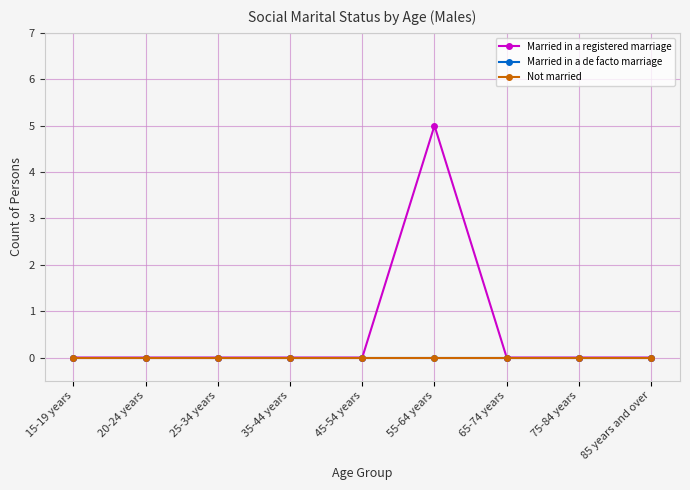

Between 75-84 years and 65-74 years, which is larger?

75-84 years